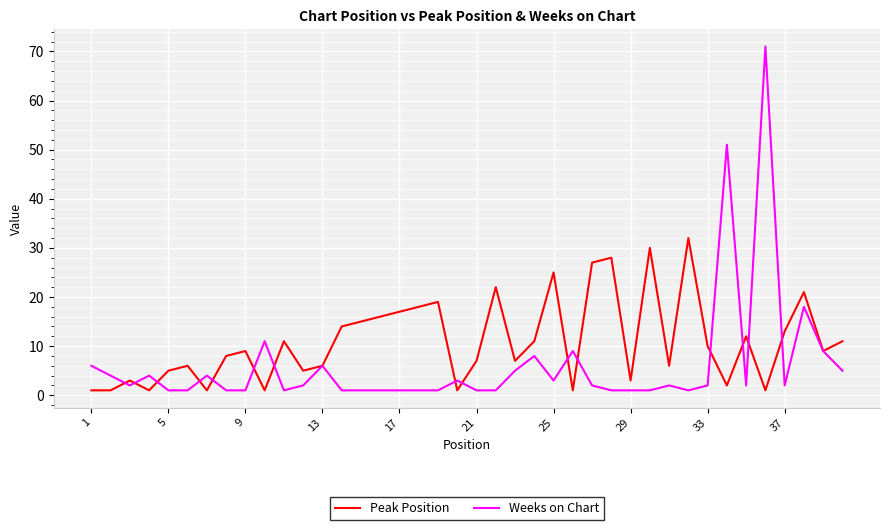

Which series has the largest range (max minus min)?

Weeks on Chart